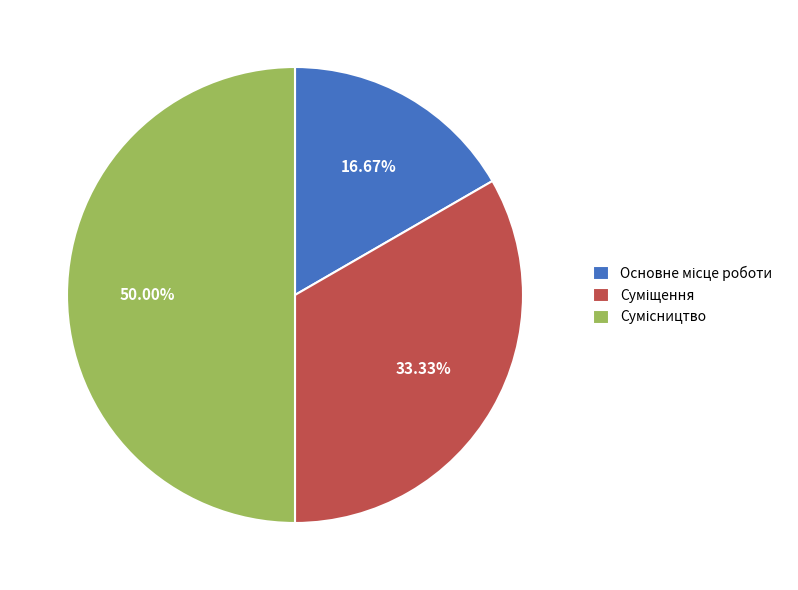

Is Суміщення the majority of the pie?

No